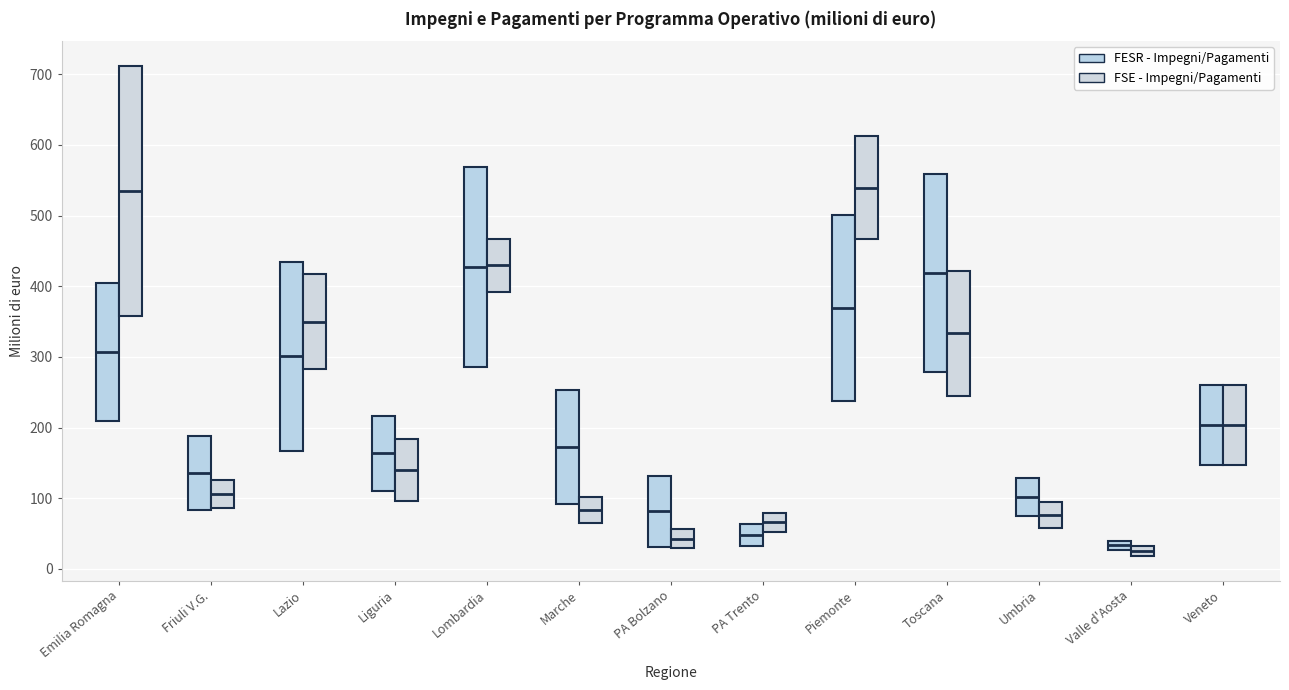

Which box is the tallest, from its lower edge to its upper edge?

Emilia Romagna (FSE - Impegni/Pagamenti)